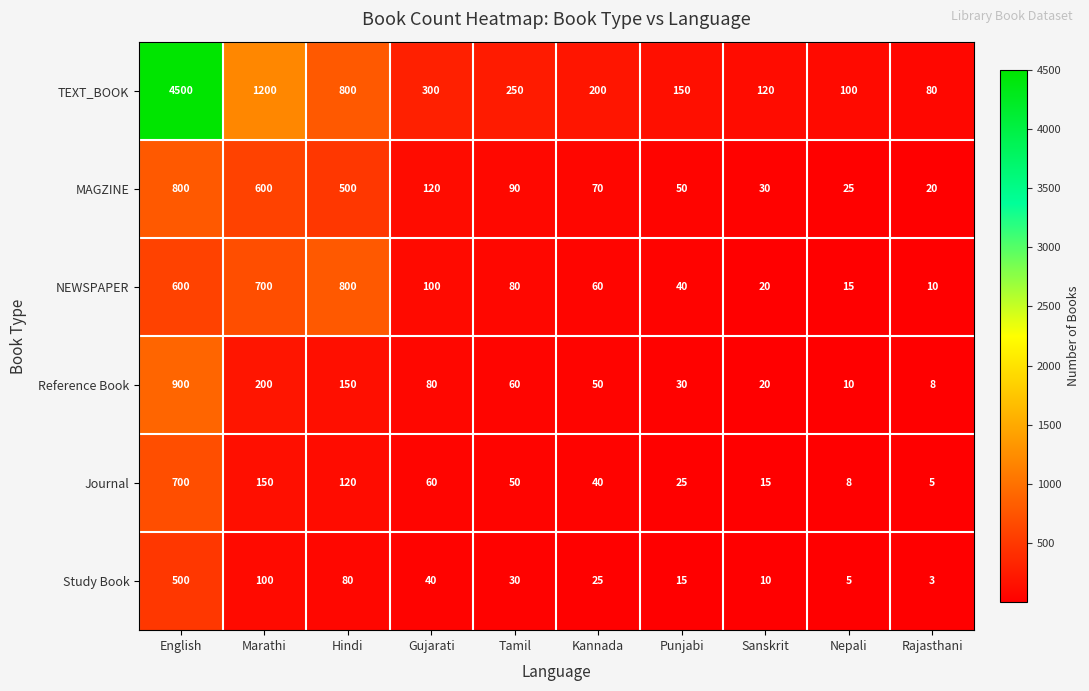

What is the highest value of the NEWSPAPER series?

800